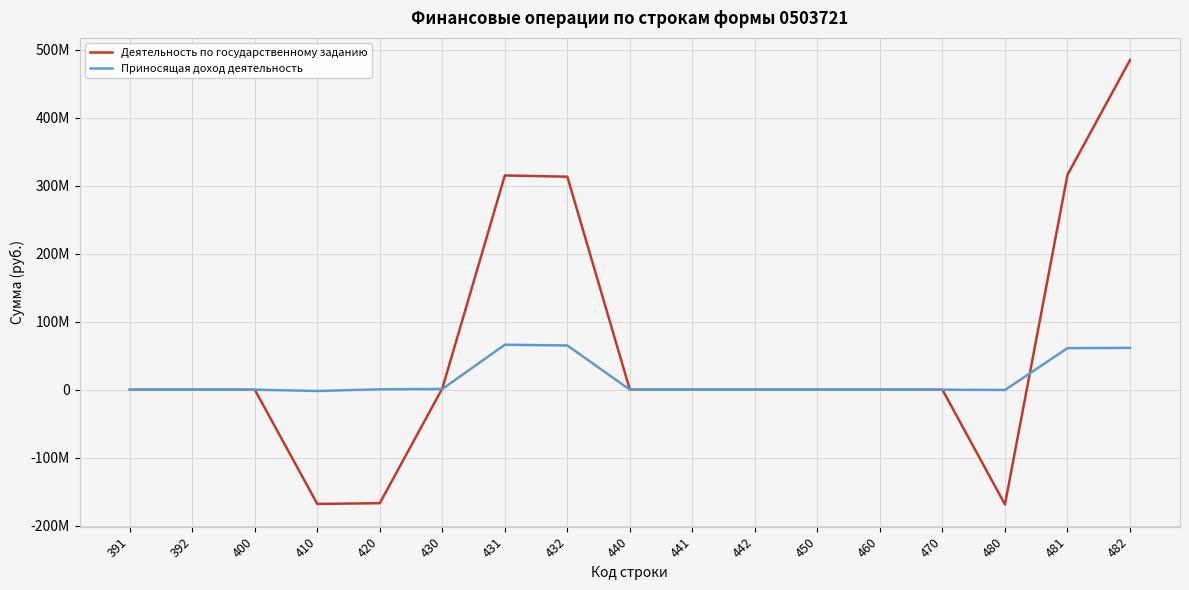

After their last crossing, which series has the higher values: Деятельность по государственному заданию or Приносящая доход деятельность?

Деятельность по государственному заданию